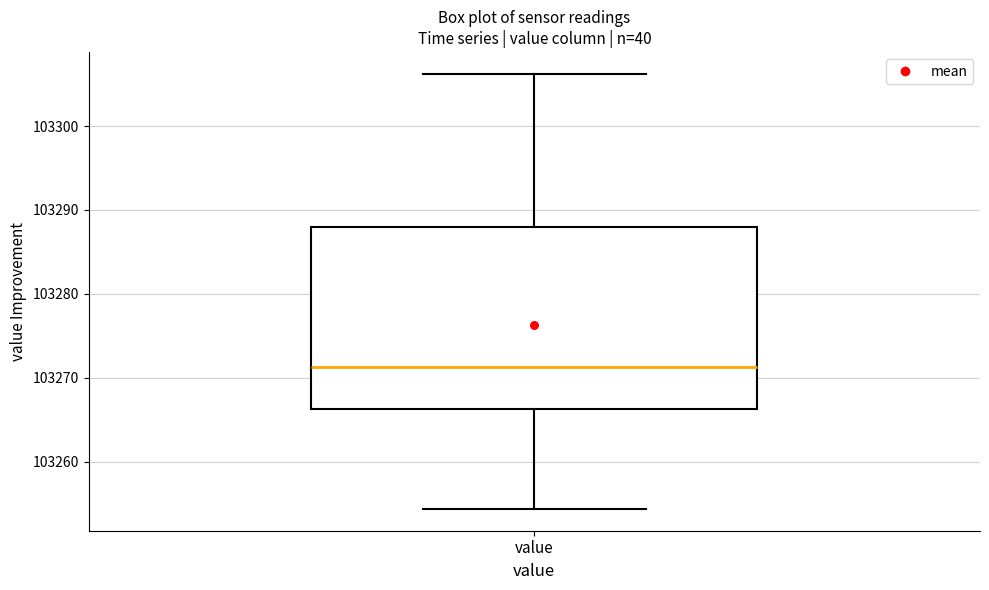

Transcribe this box plot: give where the median line is, the range the box spans, and where the two whiskers end, as read against the y-axis. The values are not printed on the chart, so give them approximately, as read against the axis.

median 103271, box 103266 to 103288, whiskers 103254 to 103306